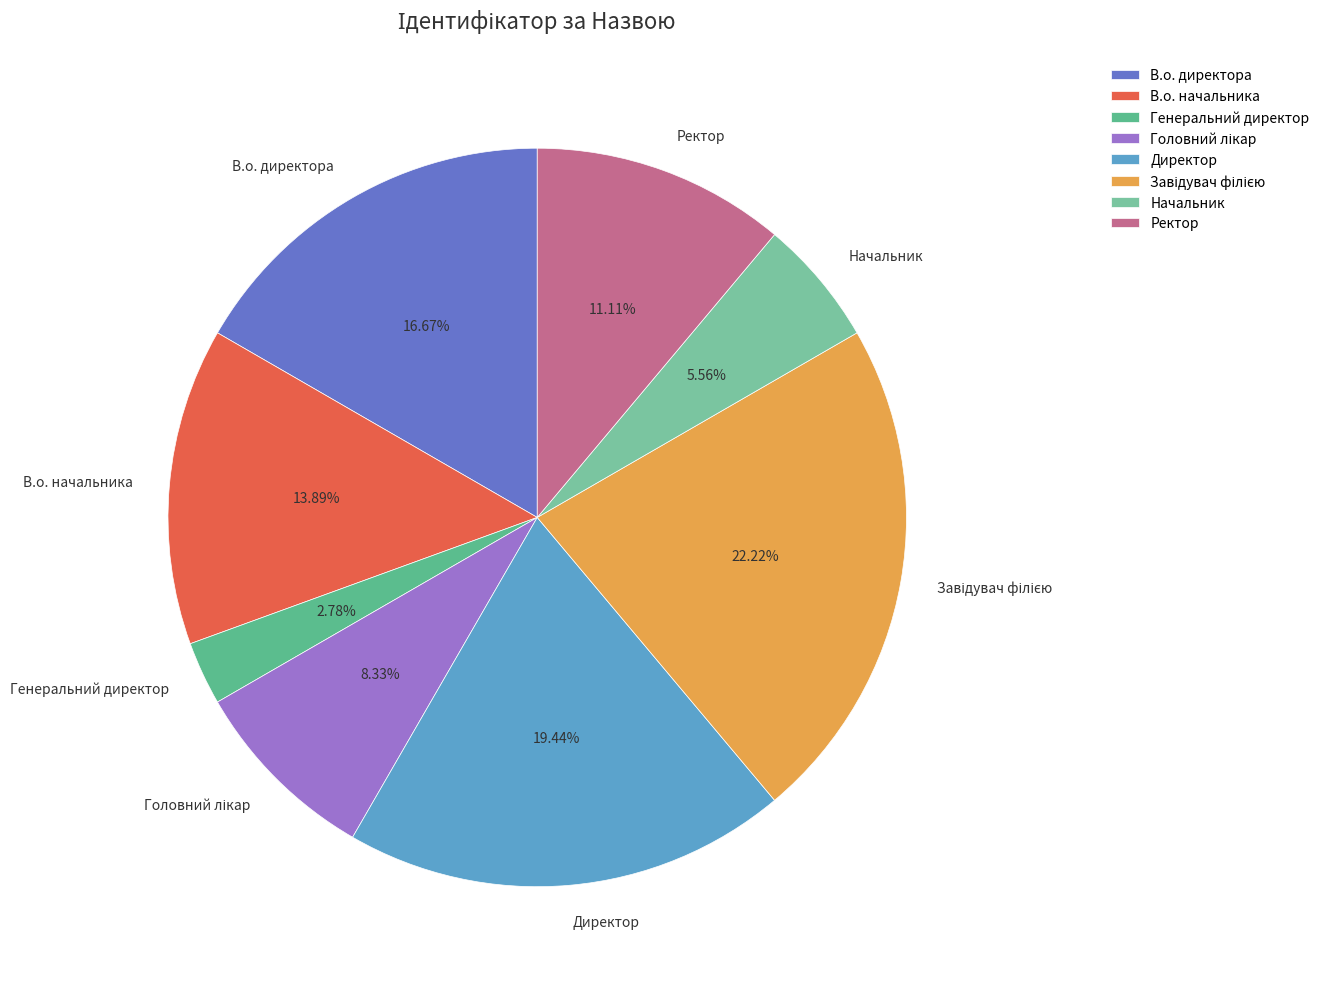

Combined, do В.о. начальника and Генеральний директор account for over 50%?

No